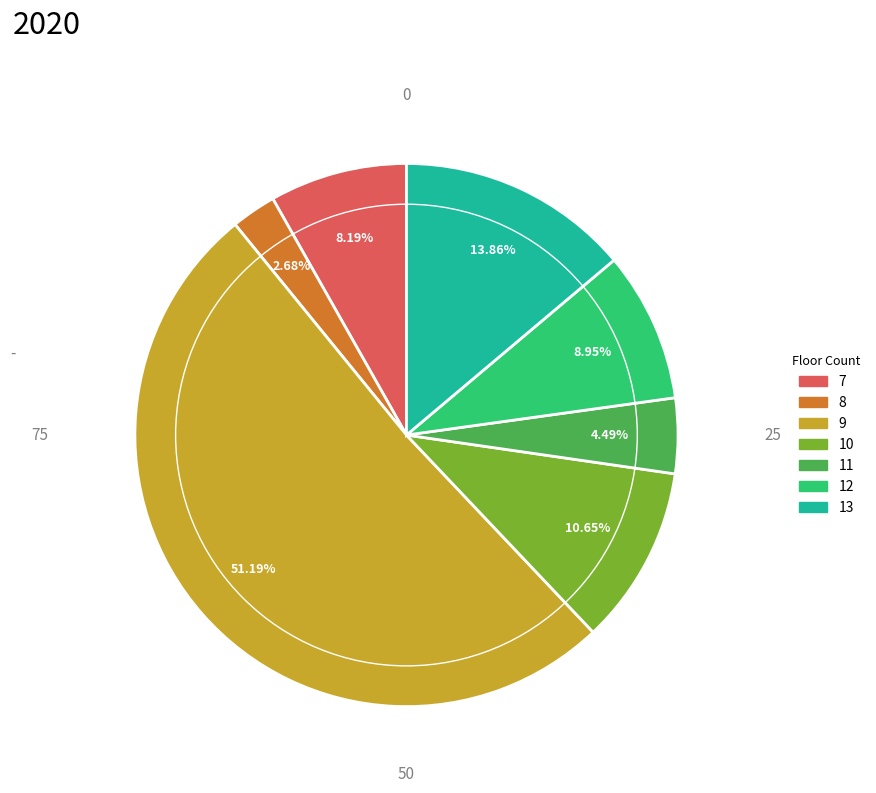

Does any single category account for the majority?

Yes